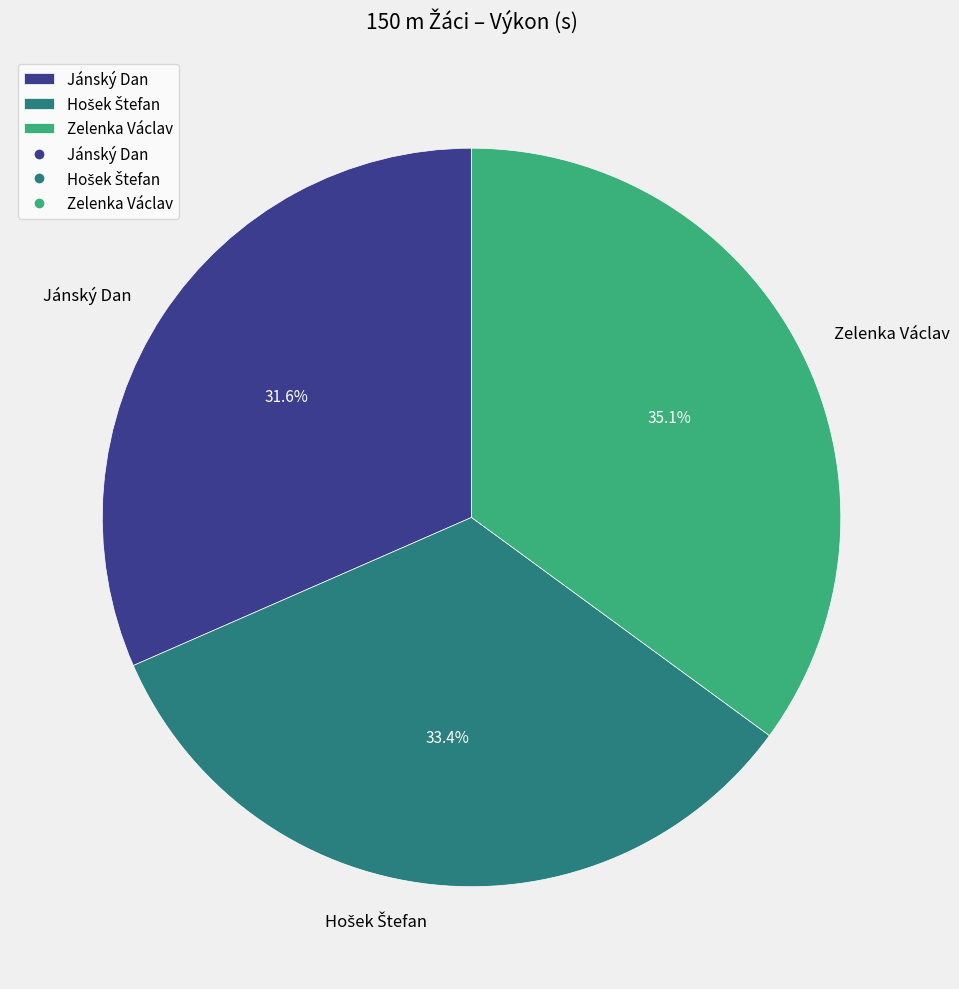

To the nearest percent, what is the average slice percentage?

33%